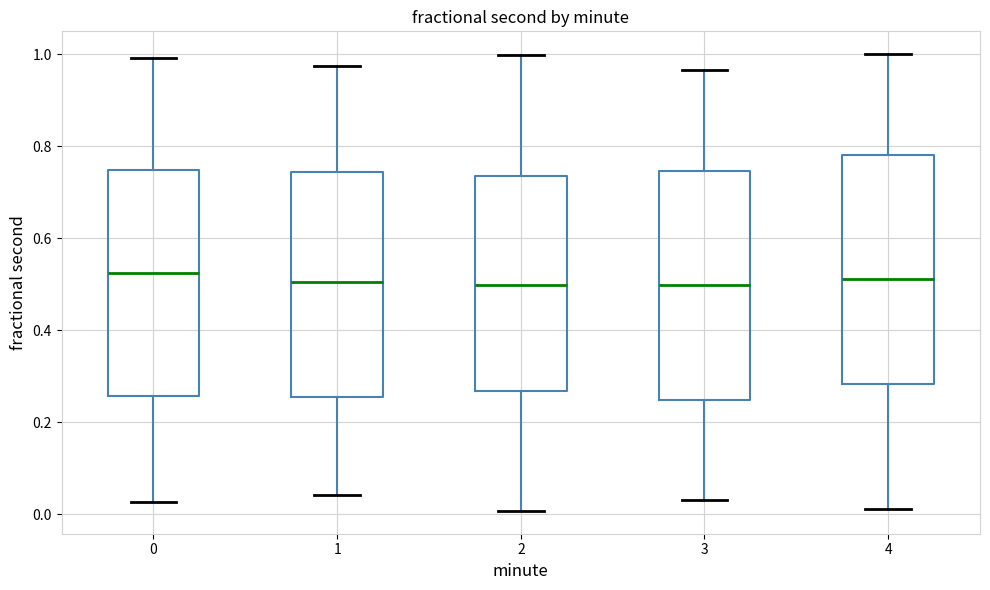

Where is the upper edge of the box at x = 4 on the y-axis? The values are not printed on the chart, so give them approximately, as read against the axis.

0.78